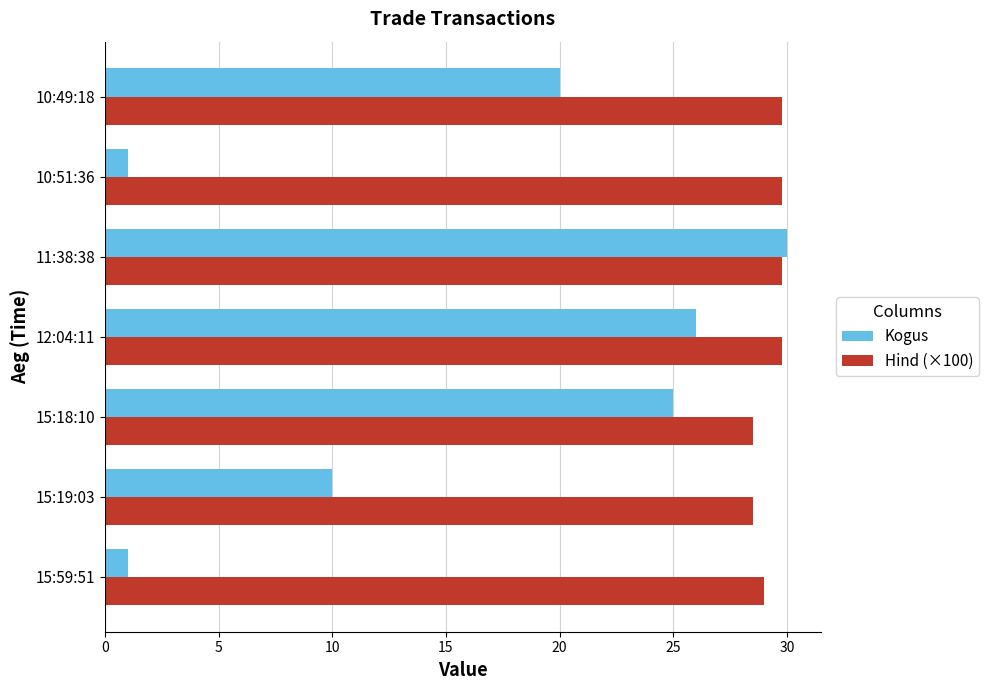

Is it true that Hind (×100) equals 48.9 at 15:18:10?

False